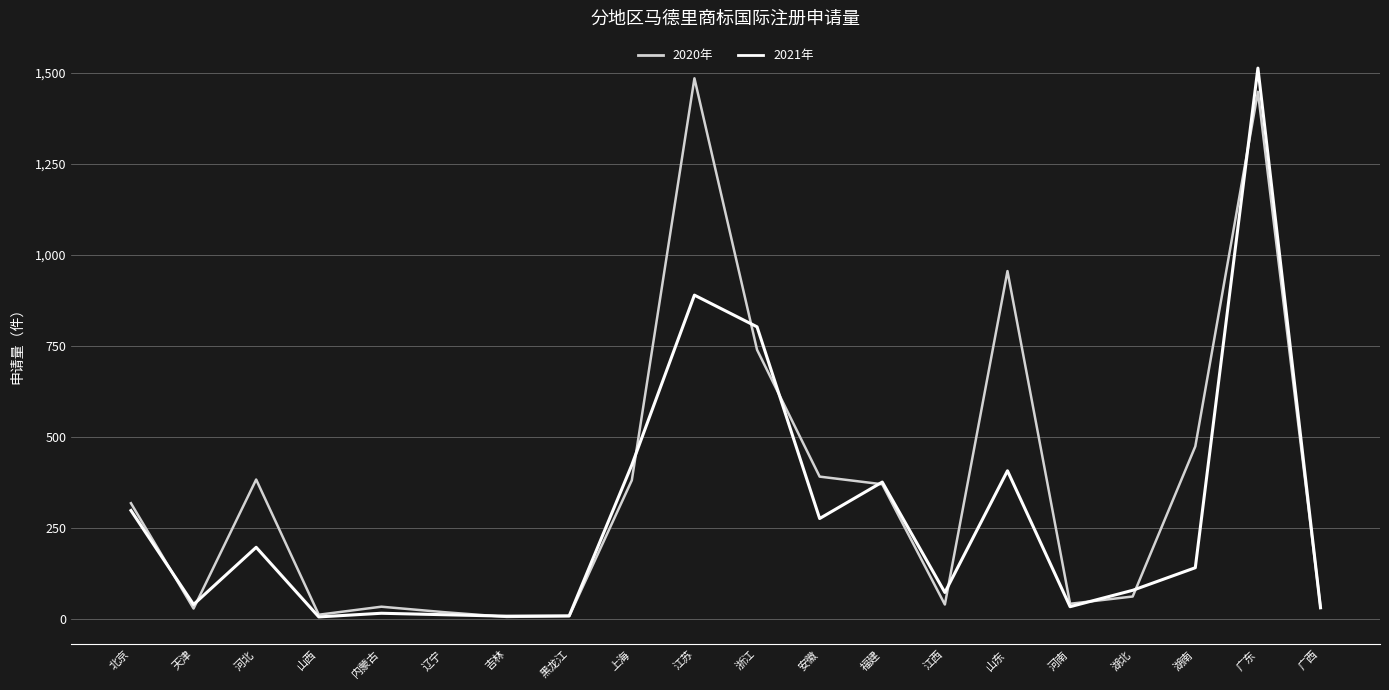

What is the spread (max minus min) of values at 安徽?

115